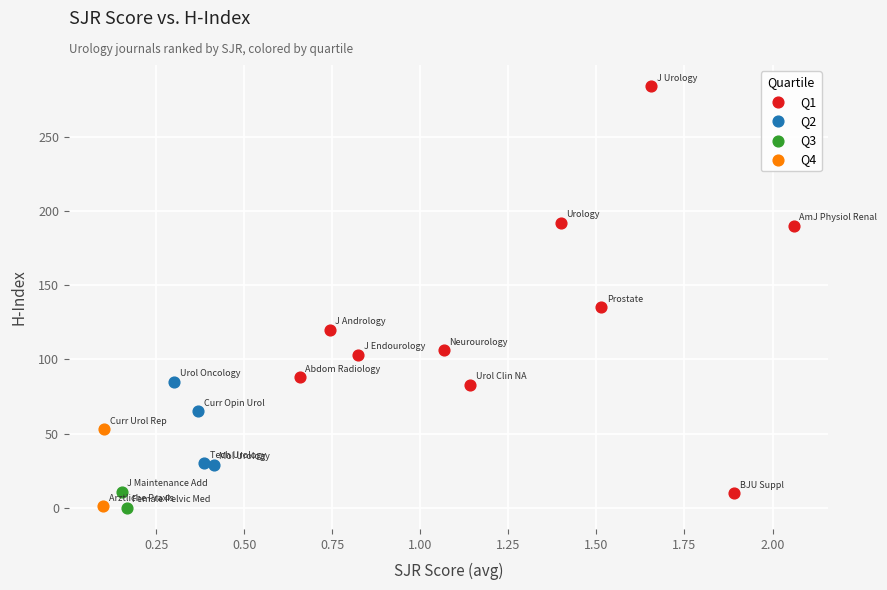

What are all the series names shown in the legend?

Q1, Q2, Q3, Q4